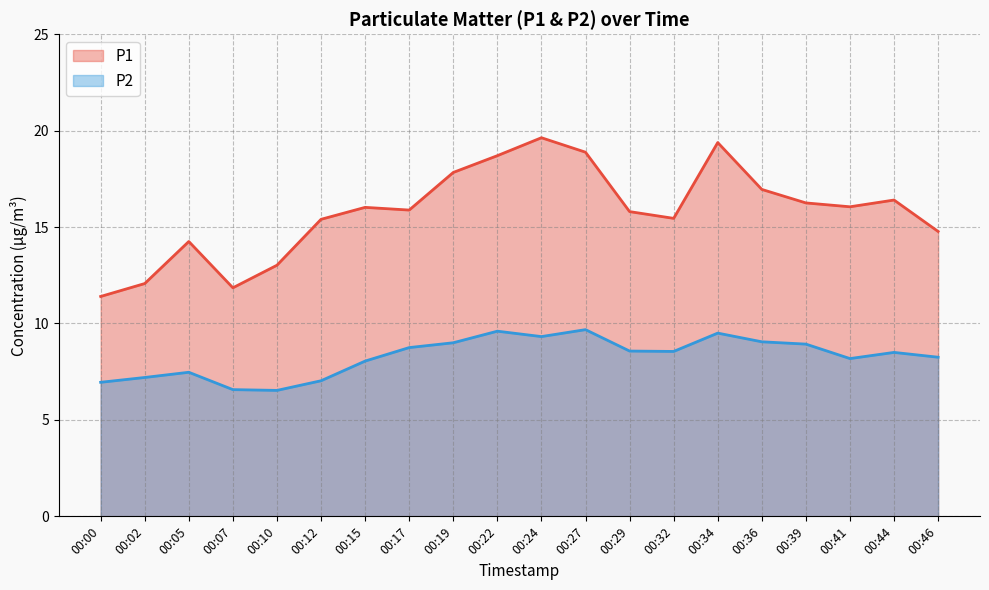

Rank the series at 00:34 from lowest to highest value.

P2, P1